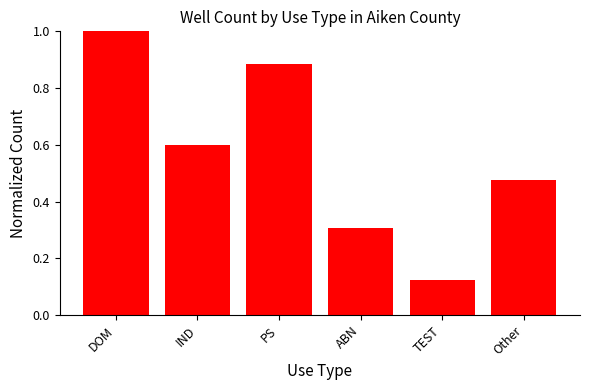

What is the sum of all values?

3.4